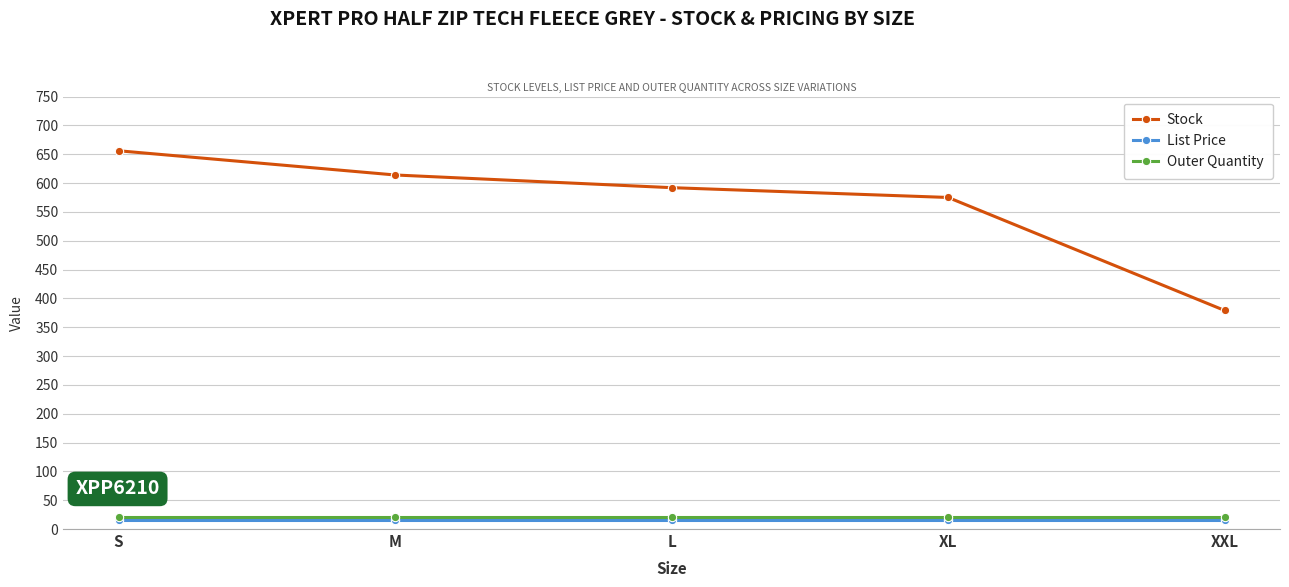

Rank the categories by Stock value from highest to lowest.

S, M, L, XL, XXL